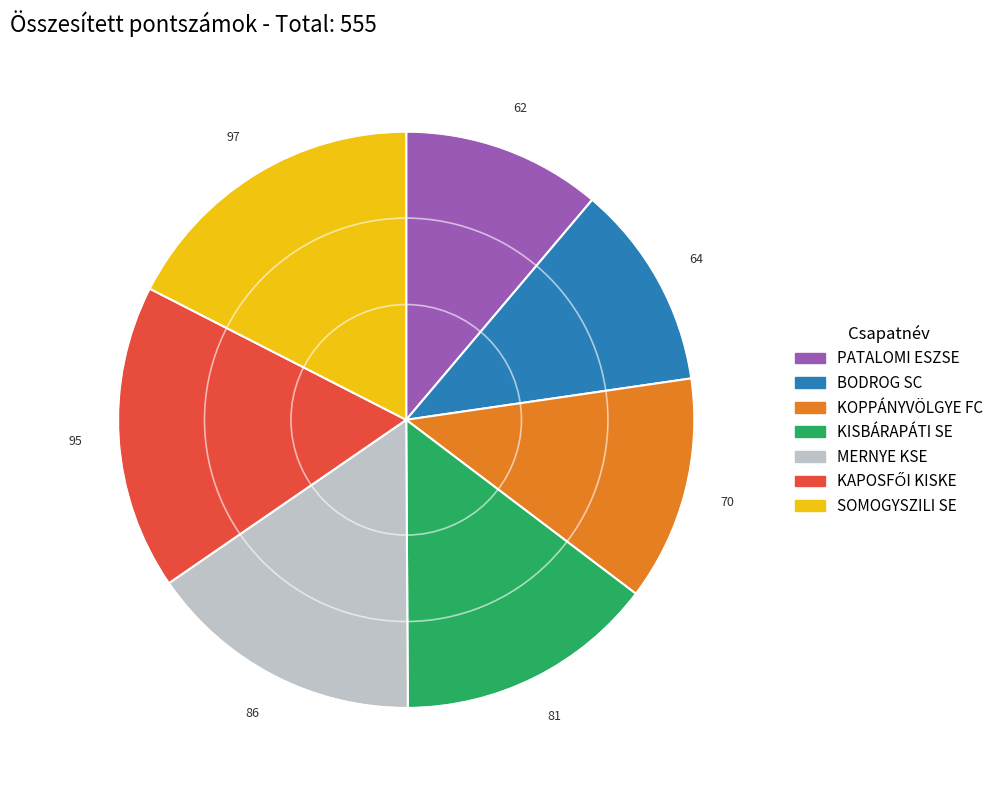

True or false: PATALOMI ESZSE accounts for 3% of the total.

False